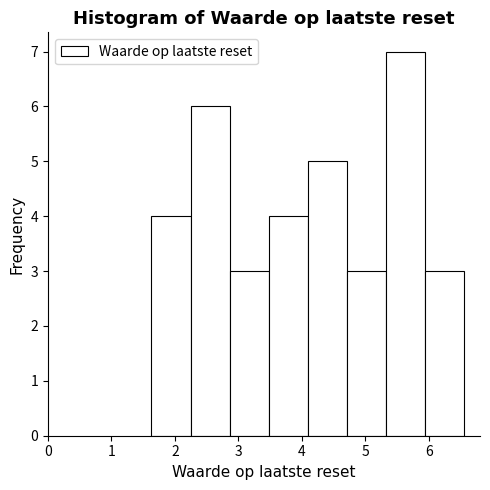

What is the height of the bar covering 2.9 to 3.5 on the x-axis? Neither the bar edges nor the heights are printed on the chart, so give them approximately, as read against the axes.

3